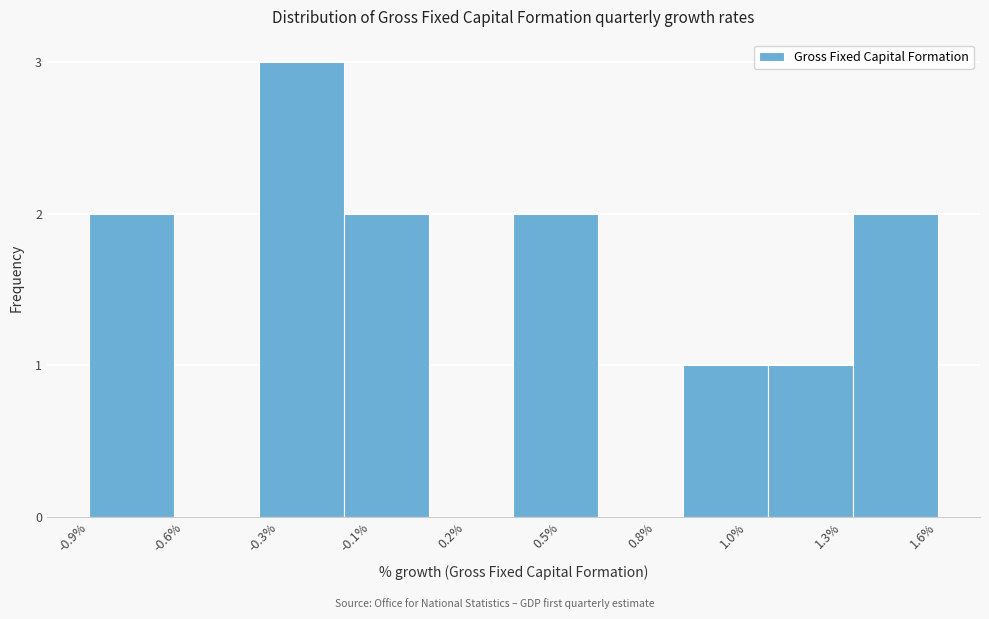

Reading right to left, what are all the values shown in this chart?

1.6%=2	1.3%=1	1.0%=1	0.8%=0	0.5%=2	0.2%=0	-0.1%=2	-0.3%=3	-0.6%=0	-0.9%=2